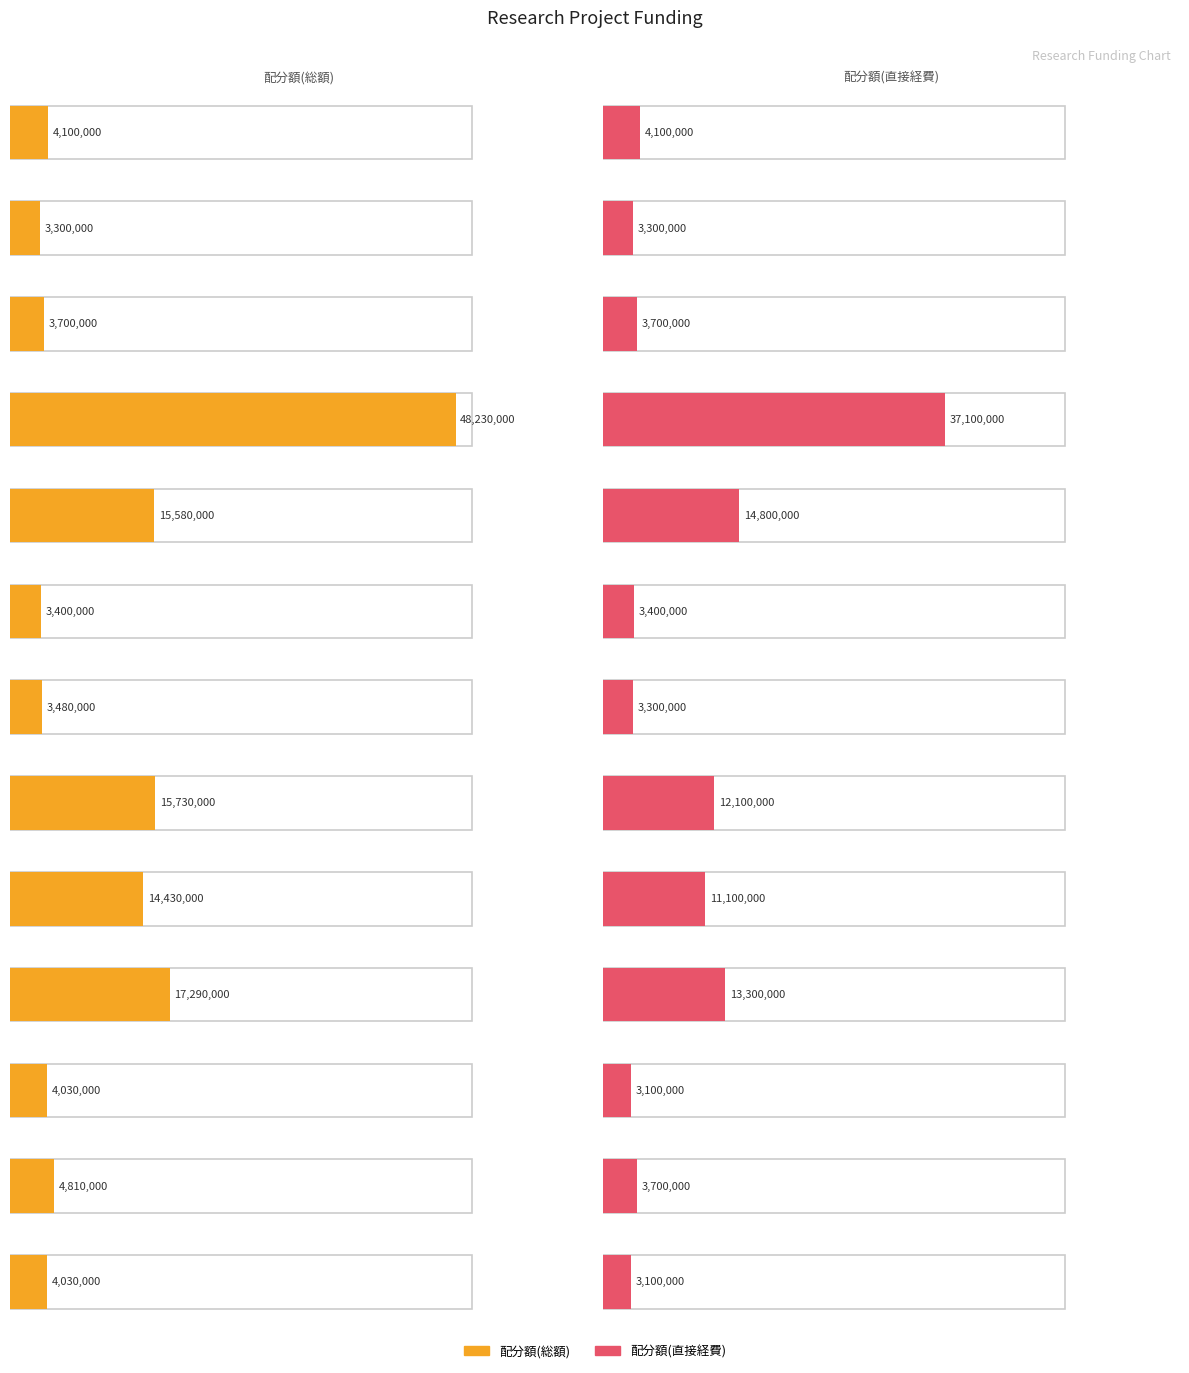

Rank the categories by 配分額(総額) value from highest to lowest.

OHTSU 2004, UEDA 2011, HASHIMOTO 2008, HASHIMOTO 2005, UEDA 2008, WATANABE 2015, HASHIMOTO 2001, HASHIMOTO 2013, HASHIMOTO 2022, HASHIMOTO 2003, WATANABE 2007, MIZUGUCHI 2005, HASHIMOTO 2002